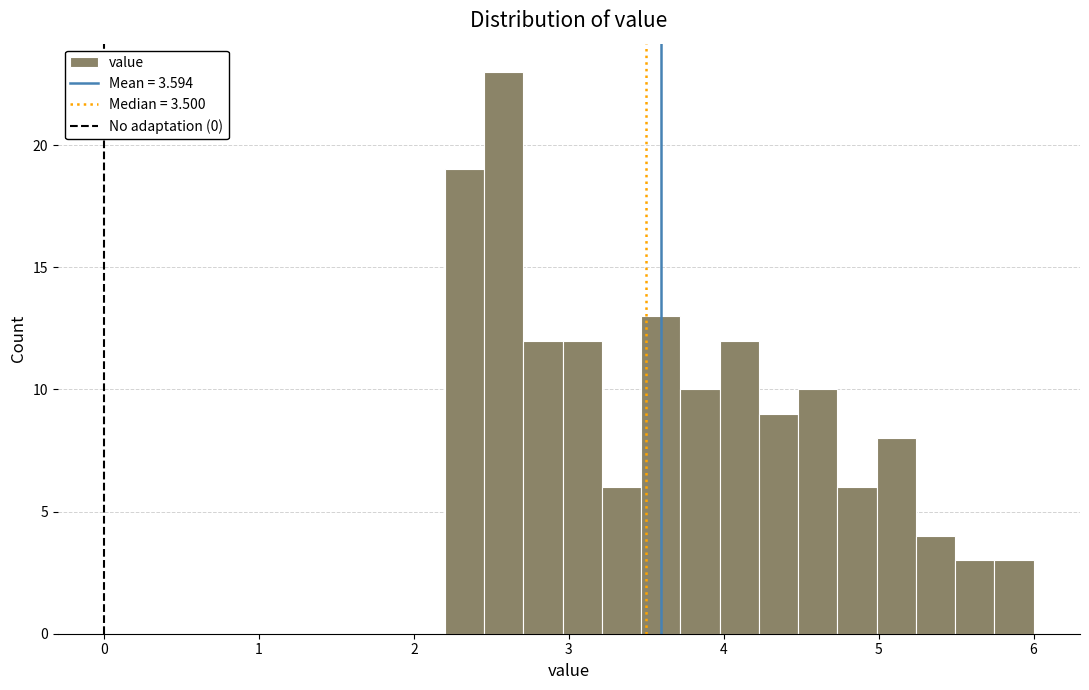

Read against the x-axis, roughly where is the centre of the tallest bar?

2.6